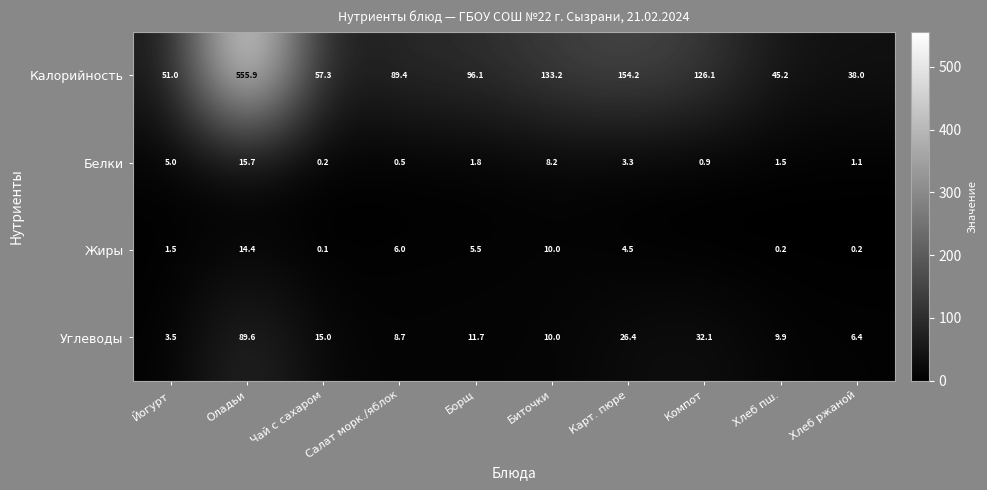

Between Йогурт and Хлеб пш., which series saw the biggest shift?

Углеводы